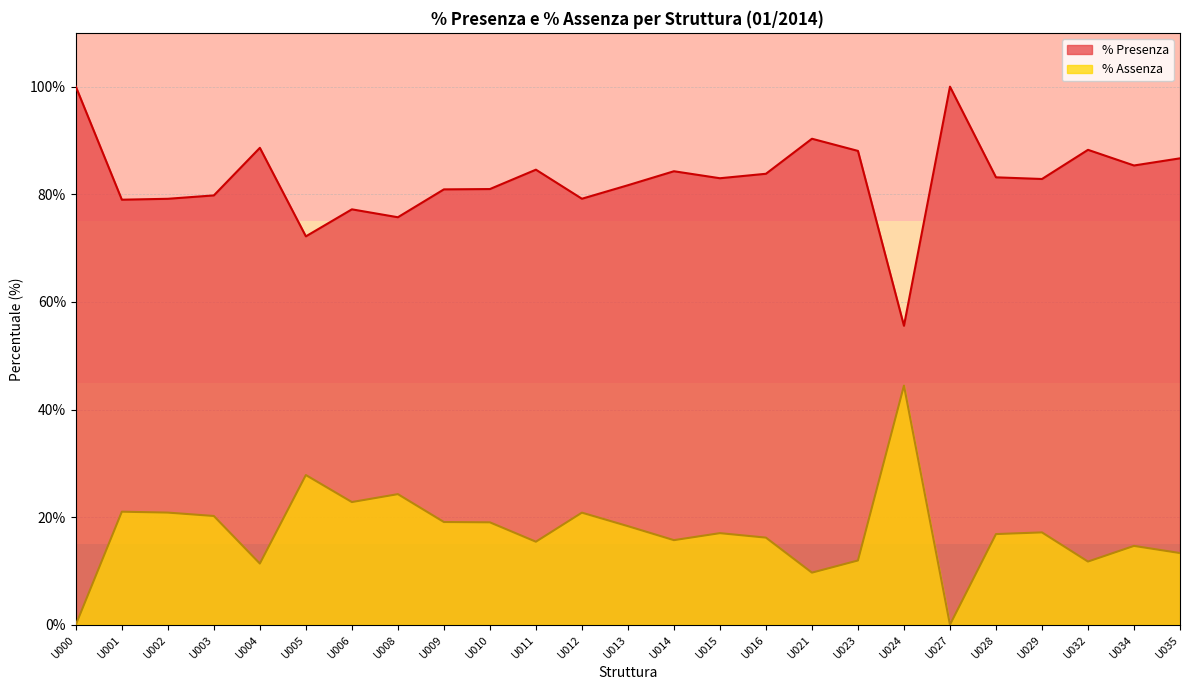

Where is the first local maximum for % Assenza?

U001